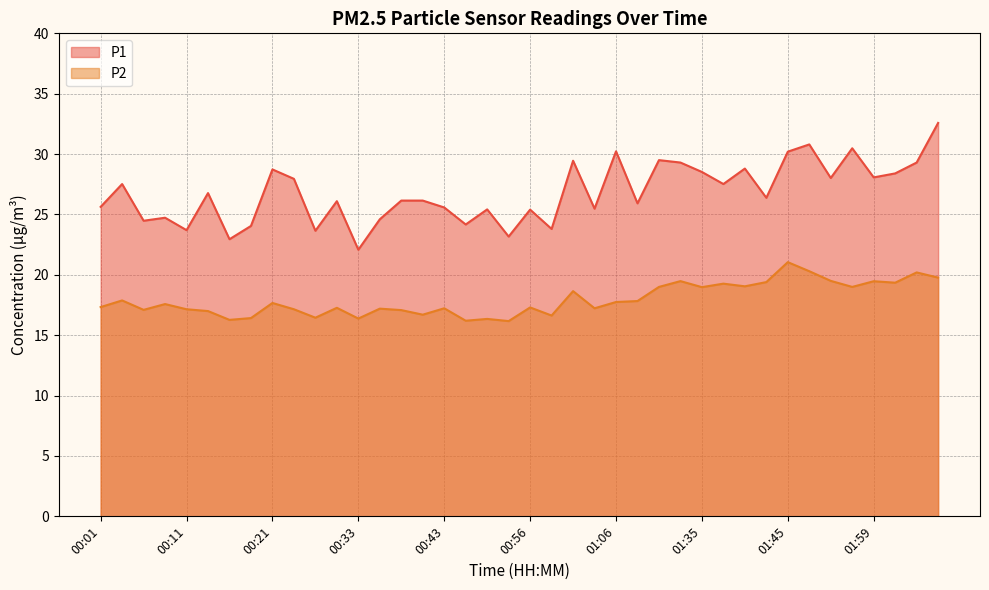

Reading right to left, list all the values displayed in this chart.

P1: 32.6	29.3	28.4	28.1	30.5	28.0	30.8	30.2	26.4	28.8	27.5	28.5	29.3	29.5	25.9	30.2	25.5	29.4	23.8	25.4	23.2	25.4	24.2	25.6	26.1	26.1	24.6	22.1	26.1	23.6	27.9	28.7	24.1	22.9	26.8	23.7	24.7	24.5	27.5	25.6
P2: 19.8	20.2	19.4	19.5	19.0	19.5	20.3	21.1	19.4	19.1	19.3	19.0	19.5	19.0	17.8	17.8	17.2	18.6	16.6	17.3	16.2	16.4	16.2	17.2	16.7	17.1	17.2	16.4	17.3	16.4	17.1	17.7	16.4	16.3	17.0	17.1	17.6	17.1	17.9	17.3